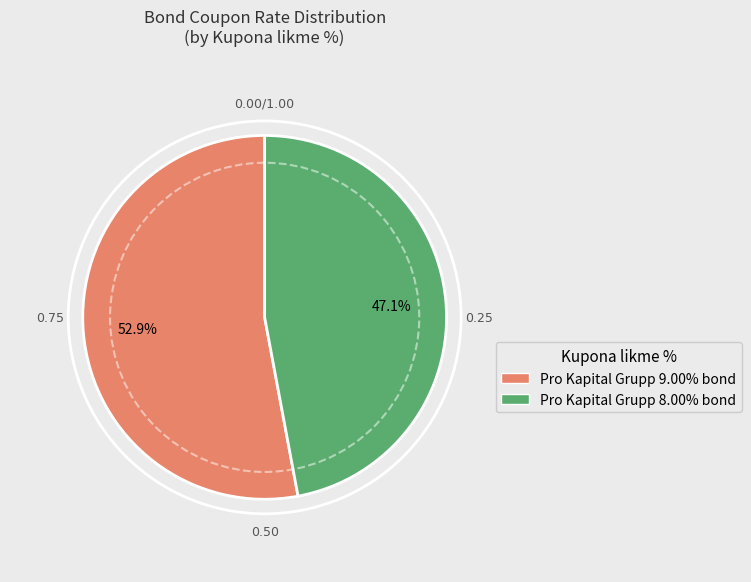

Do Pro Kapital Grupp 9.00% bond and Pro Kapital Grupp 8.00% bond together represent more than half of the pie?

Yes